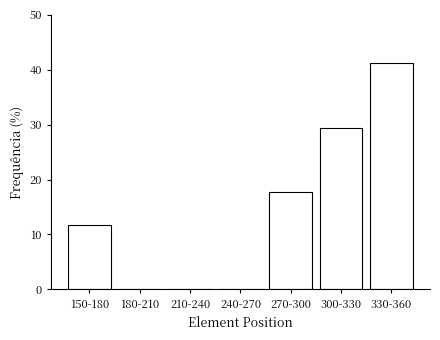

Reading left to right, what are all the values shown in this chart?

150-180=11.8	180-210=0.0	210-240=0.0	240-270=0.0	270-300=17.6	300-330=29.4	330-360=41.2